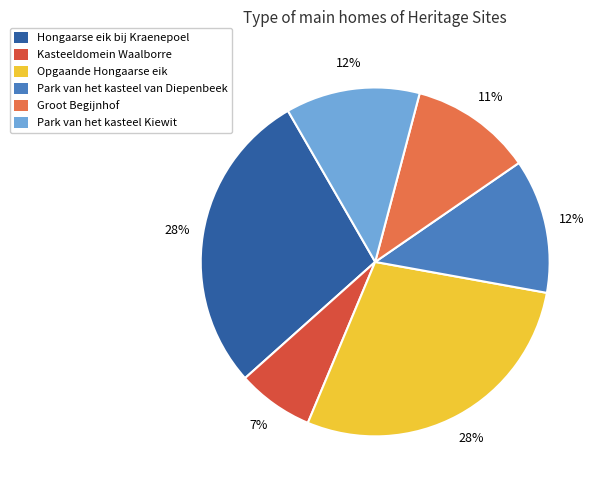

To the nearest percent, what is the difference between the Kasteeldomein Waalborre and Hongaarse eik bij Kraenepoel slice percentages?

21%